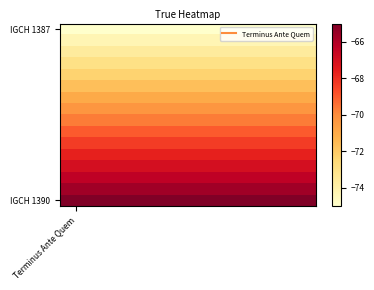

At how many categories does at least one series exceed -70?

8